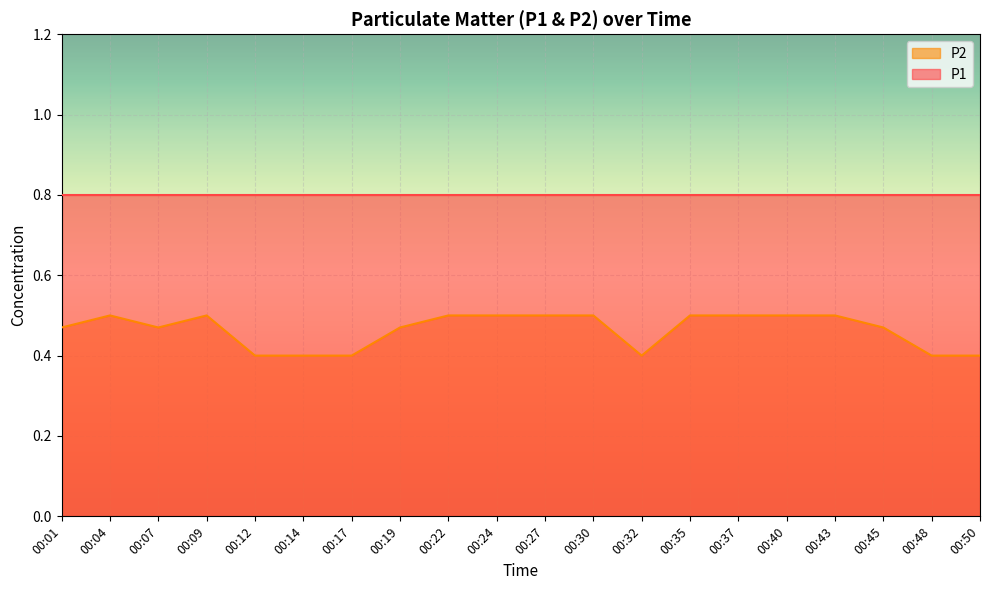

What is the value of the 20th point from the left?

0.4